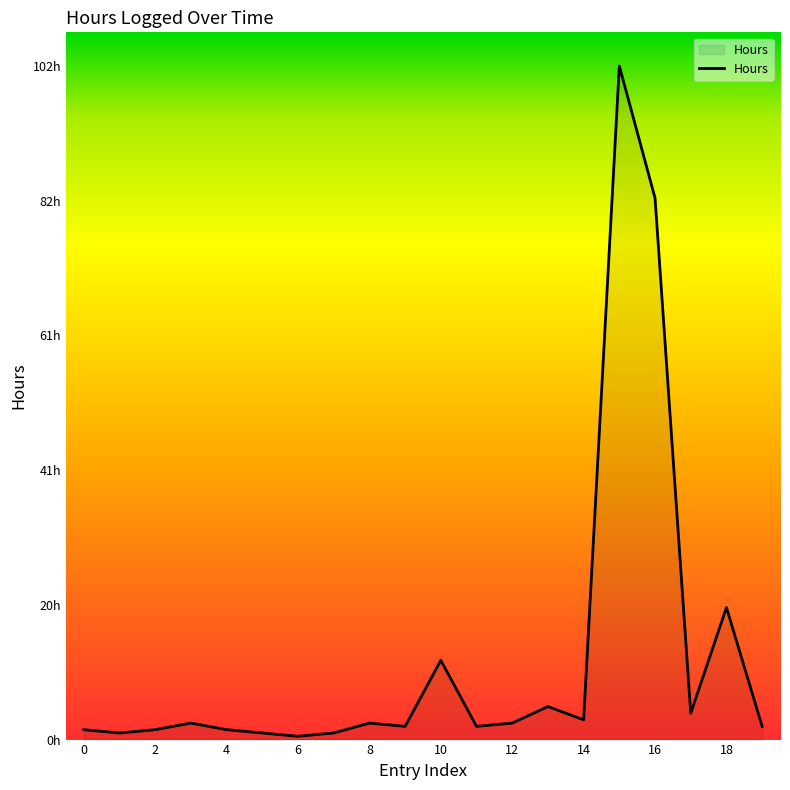

Does the chart display data point markers on the line(s)?

No